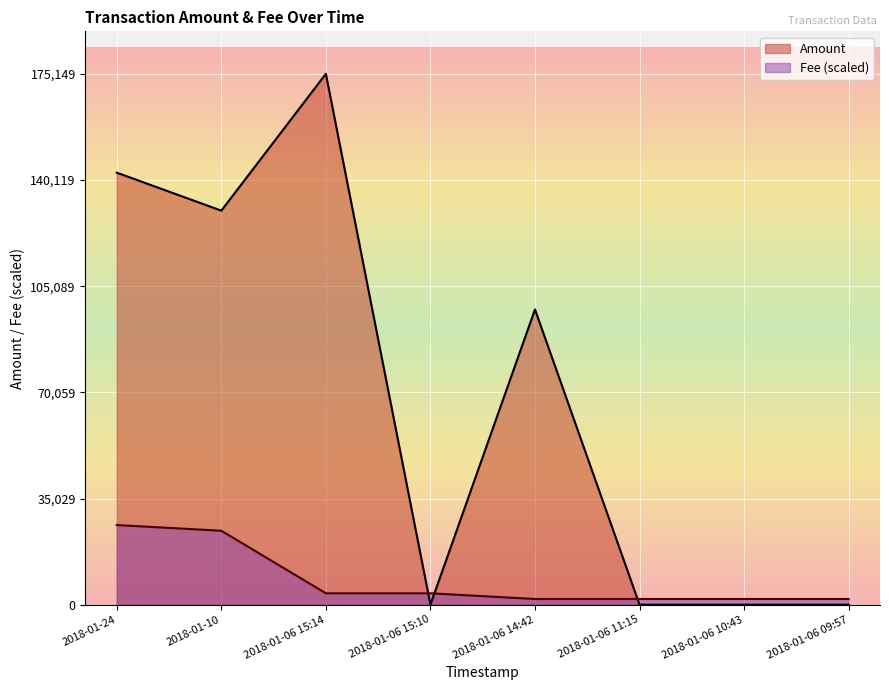

What is the label of the 7th point from the left?

2018-01-06 10:43